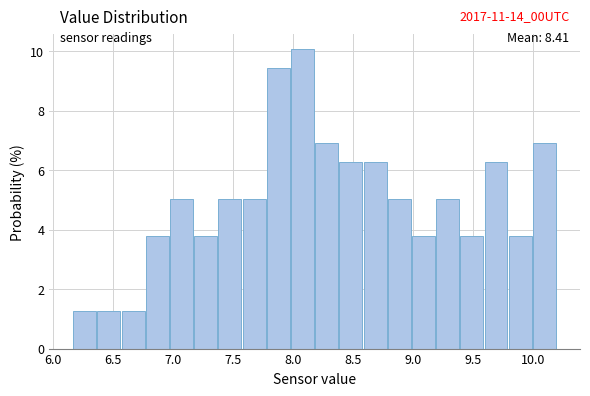

Over which range of the x-axis is the bar tallest?

8.00 to 8.20